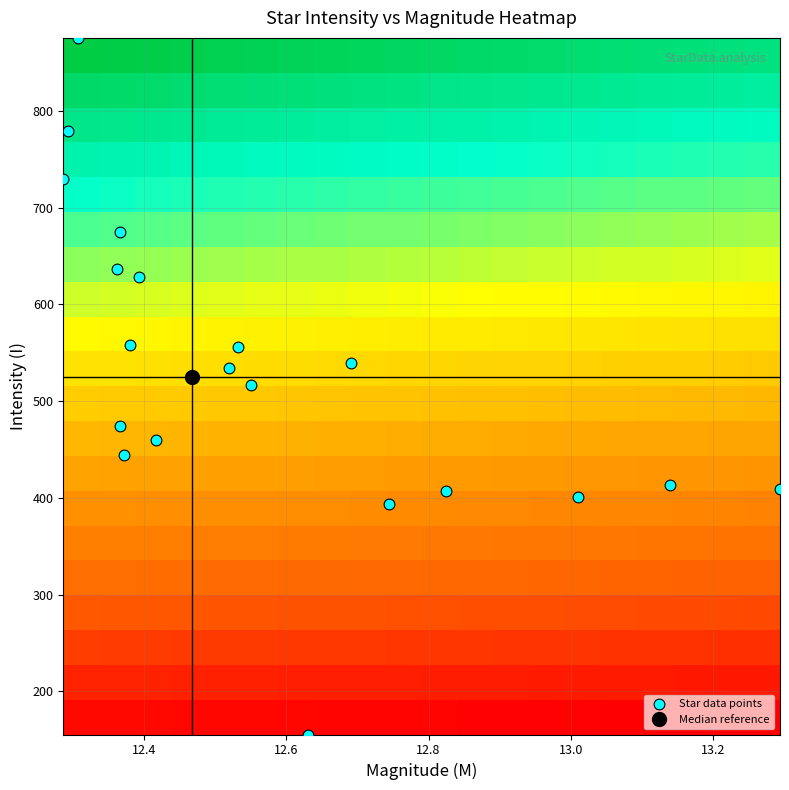

Which series has the largest total across all categories?

Star data points